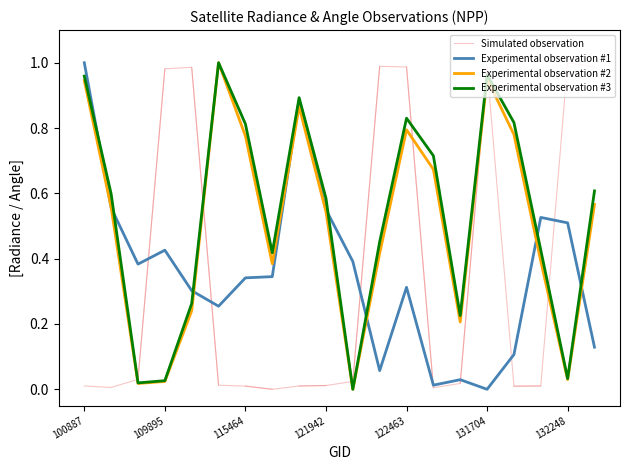

How many interior local peaks does the scan_angle series have?

4